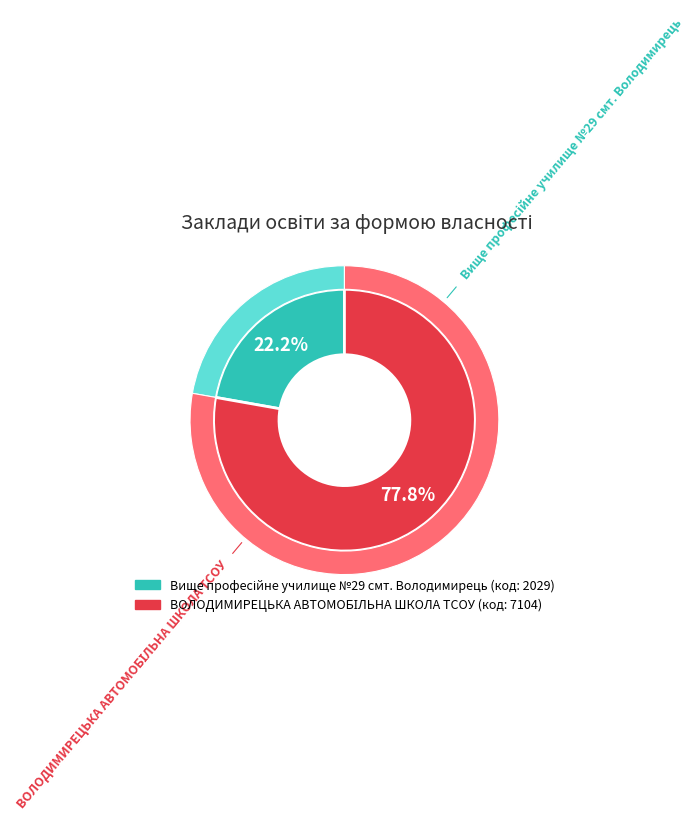

To the nearest percent, what percentage of the pie is ВОЛОДИМИРЕЦЬКА АВТОМОБІЛЬНА ШКОЛА ТСОУ?

78%